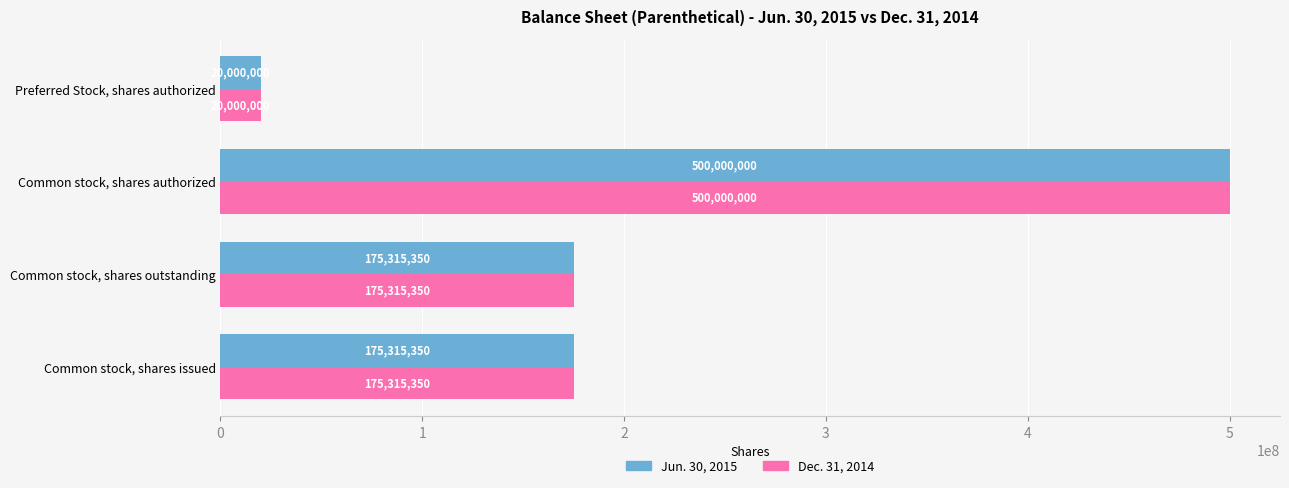

What is the difference between the maximum and second lowest values in the Jun. 30, 2015 series?

324684650